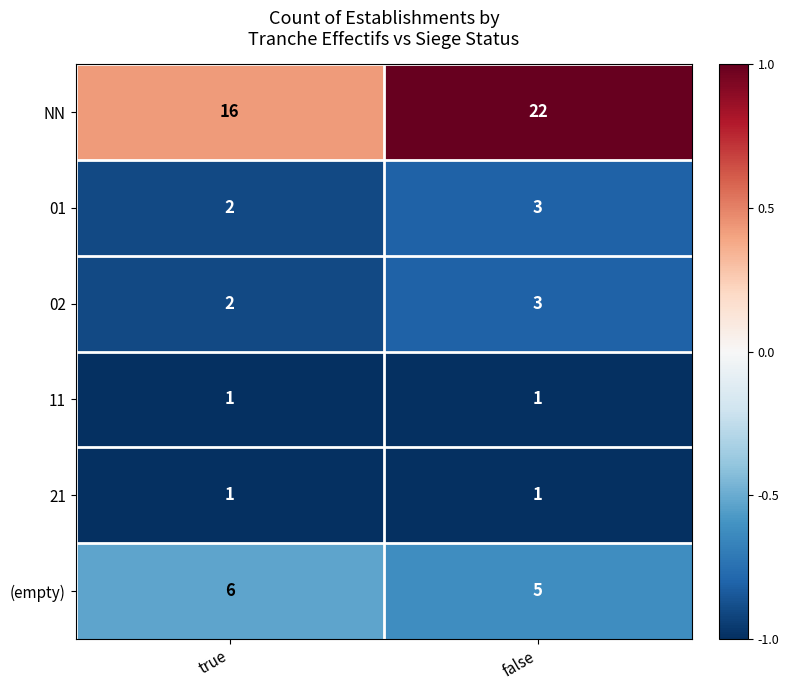

Reading left to right, what are all the values shown in this chart?

NN: true=16	false=22
01: true=2	false=3
02: true=2	false=3
11: true=1	false=1
21: true=1	false=1
(empty): true=6	false=5